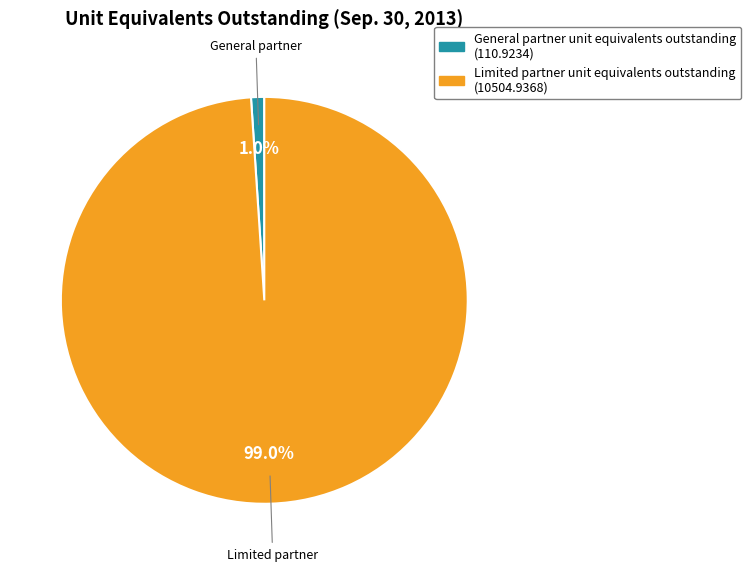

Combined, what portion of the pie is Limited partner unit equivalents outstanding and General partner unit equivalents outstanding?

100.0%